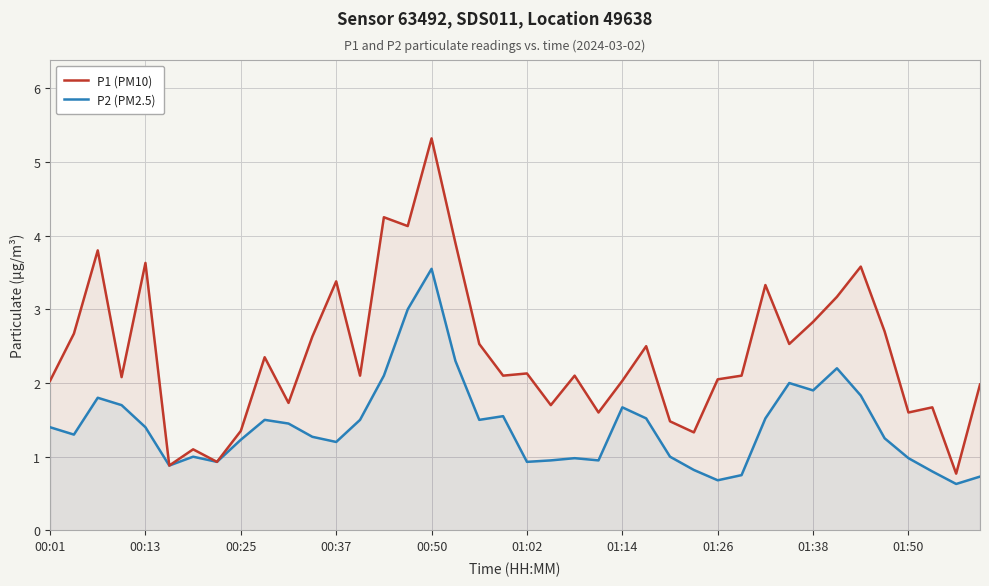

True or false: P1 (PM10) and P2 (PM2.5) intersect in this chart.

False